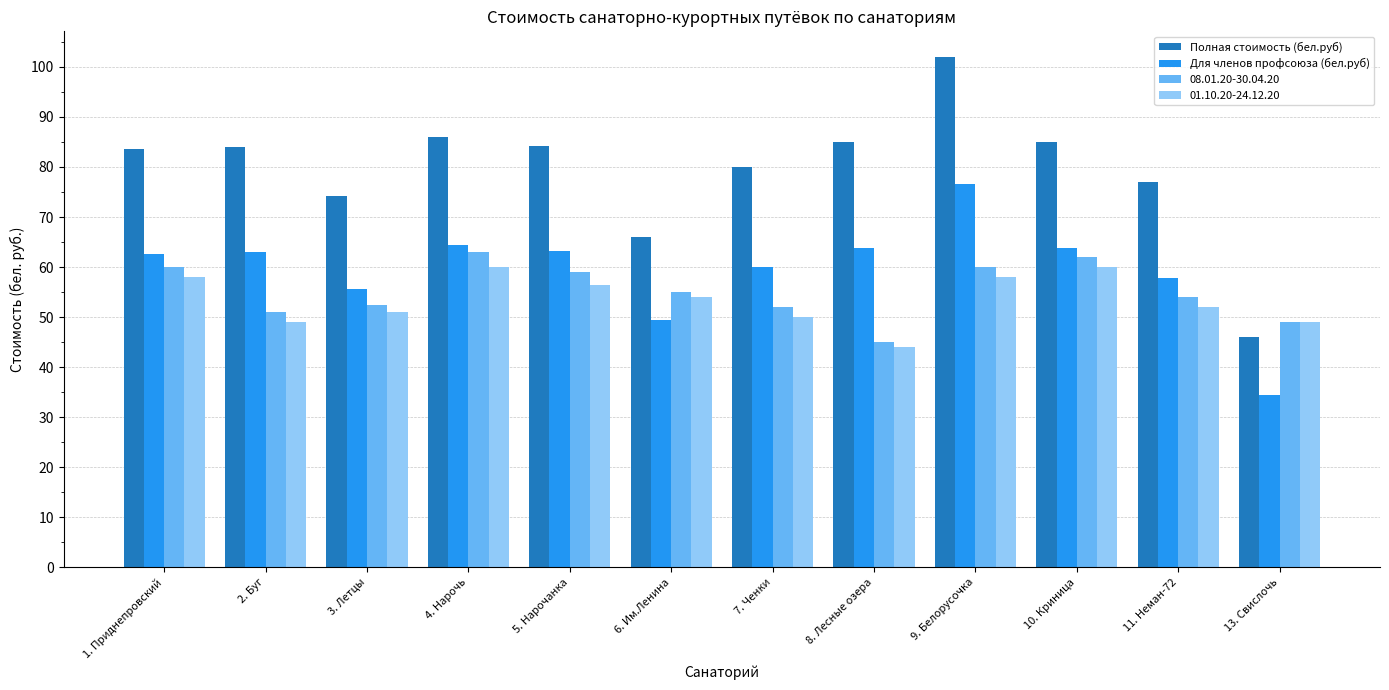

What is the difference between the highest and lowest values at 13. Свислочь?

14.5